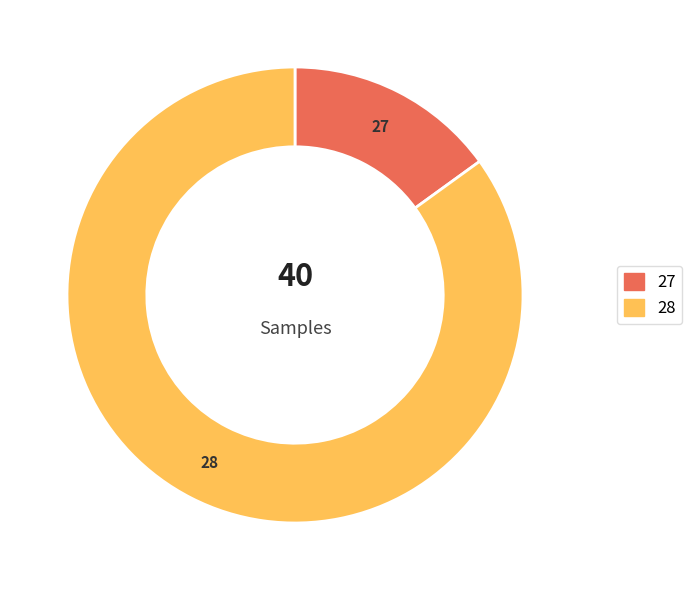

Is 28 the majority of the pie?

Yes